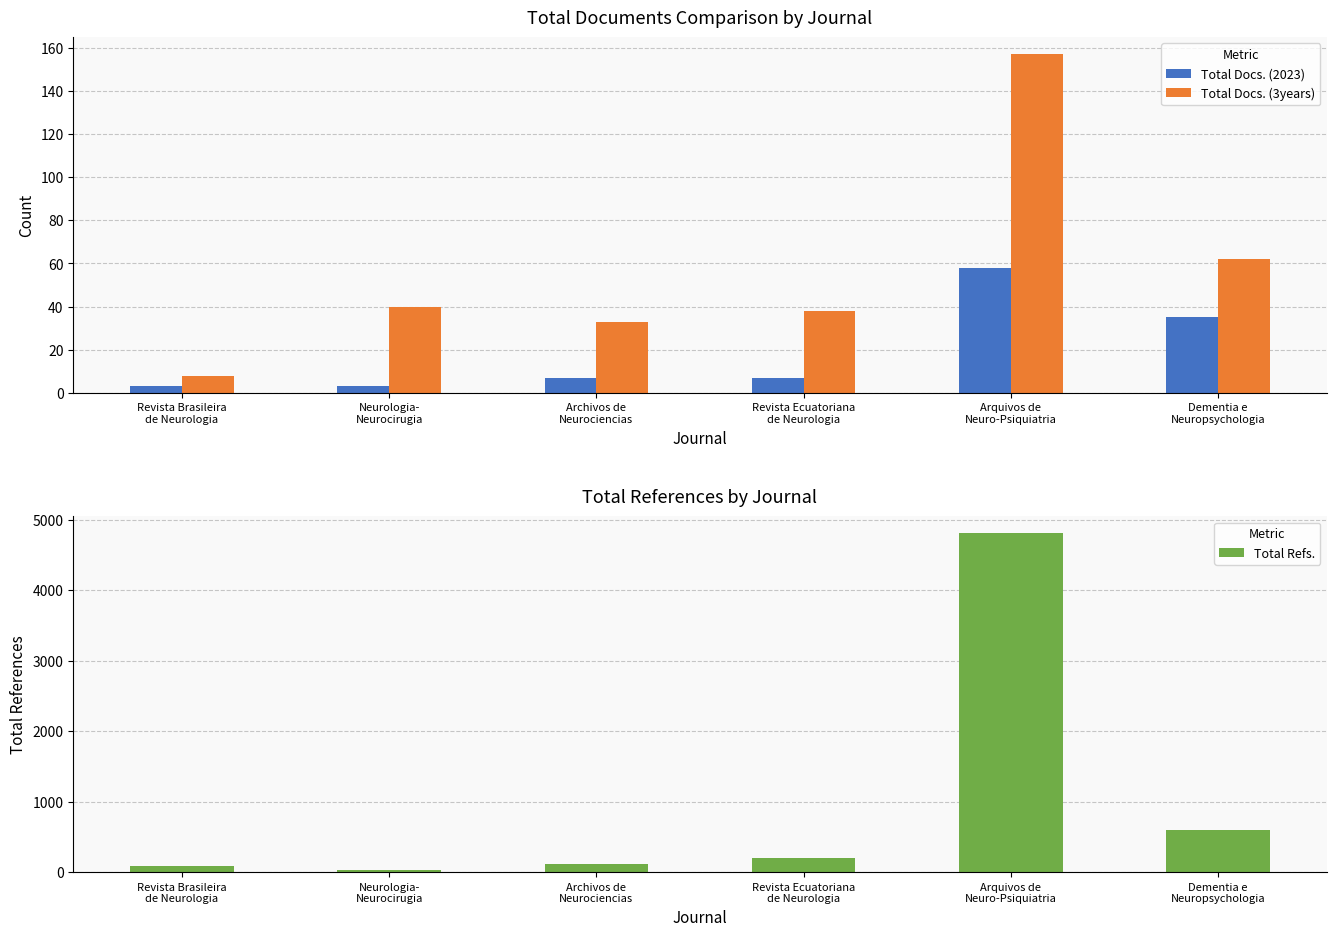

Where is Total Docs. (3years) nearest to the value 82?

Dementia e
Neuropsychologia